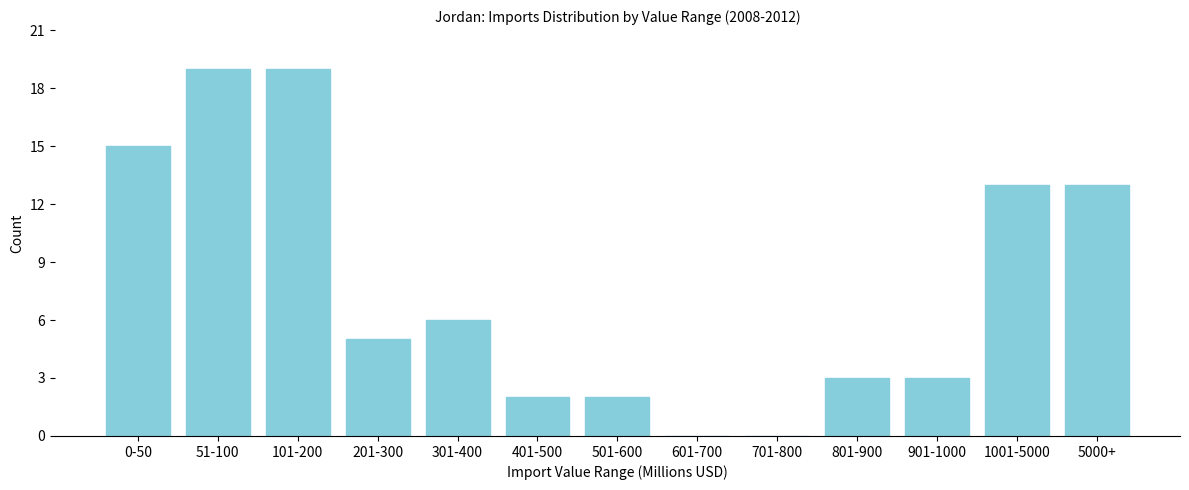

Reading left to right, what are all the values shown in this chart?

0-50=15	51-100=19	101-200=19	201-300=5	301-400=6	401-500=2	501-600=2	601-700=0	701-800=0	801-900=3	901-1000=3	1001-5000=13	5000+=13